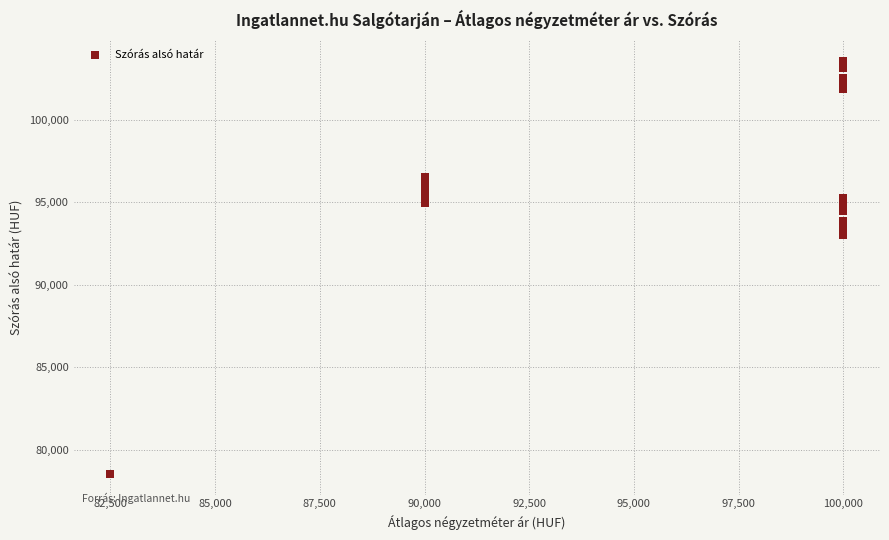

What Y value in the scatter plot is closest to 91058?

93021